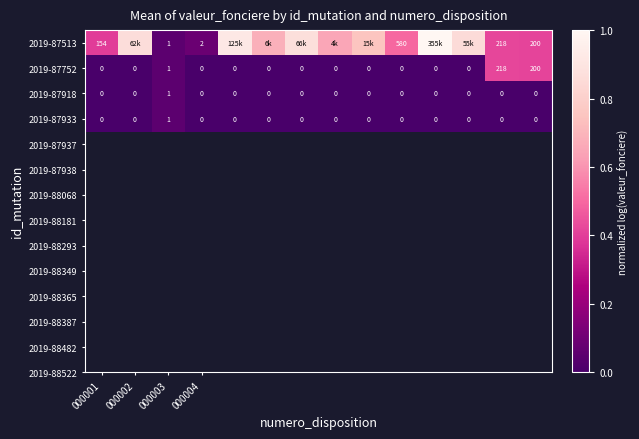

The value of 2019-87918 at 000001 is -0.0. True or false?

False